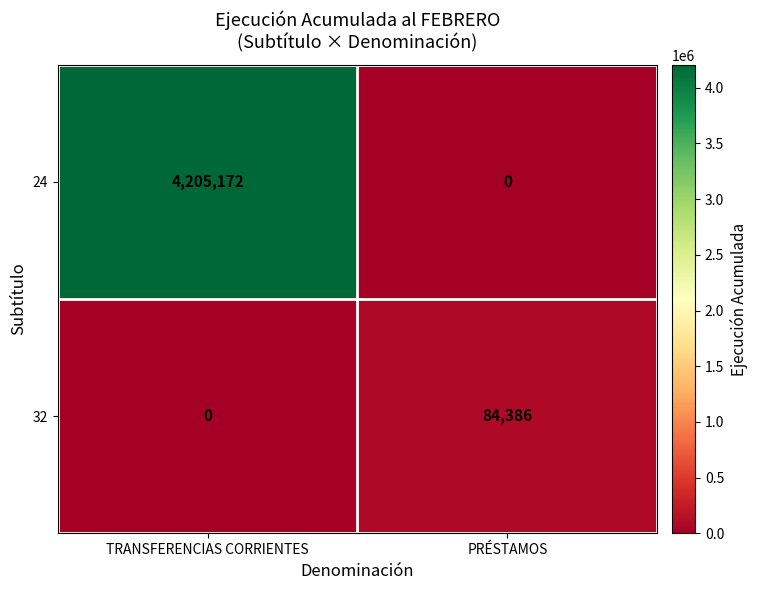

What is the difference between the maximum and minimum values in the 24 series?

4205172